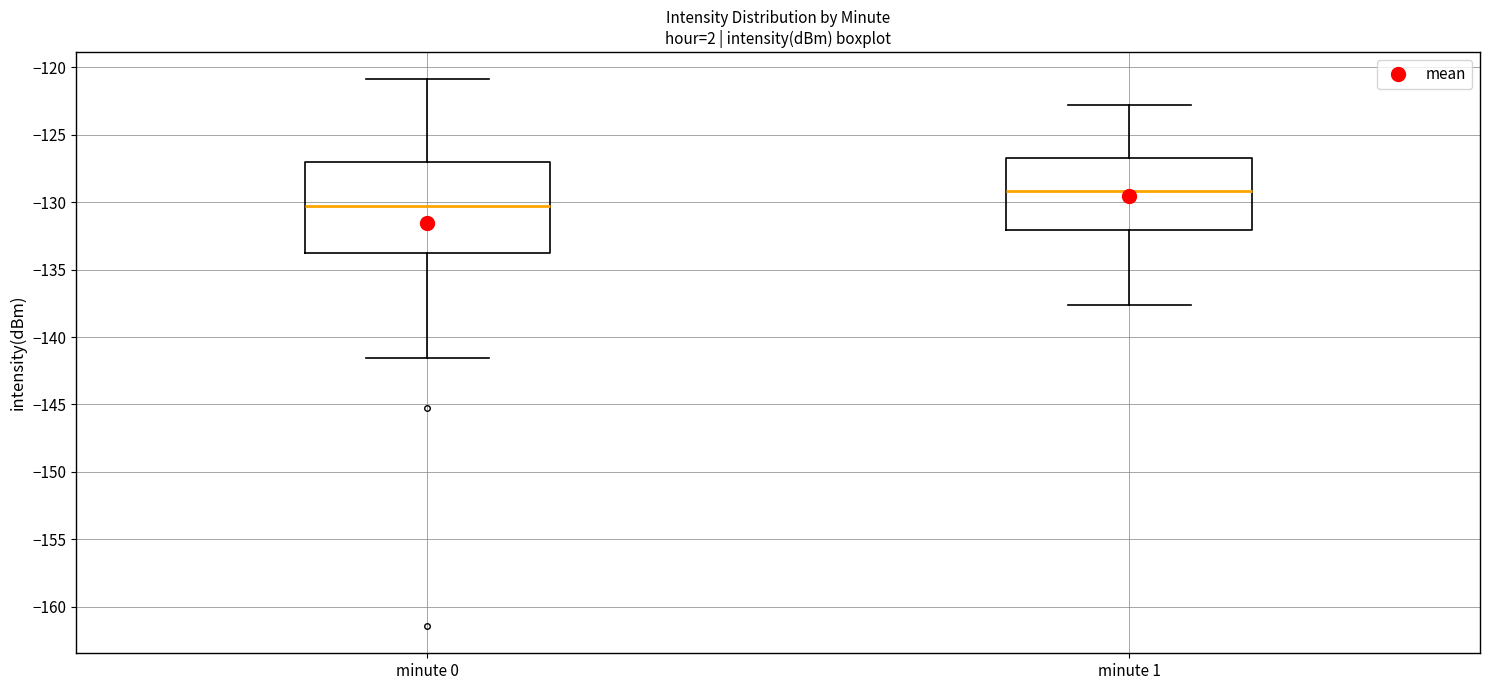

Where does the median line of the box for minute 1 sit on the y-axis? The values are not printed on the chart, so give them approximately, as read against the axis.

-129.0